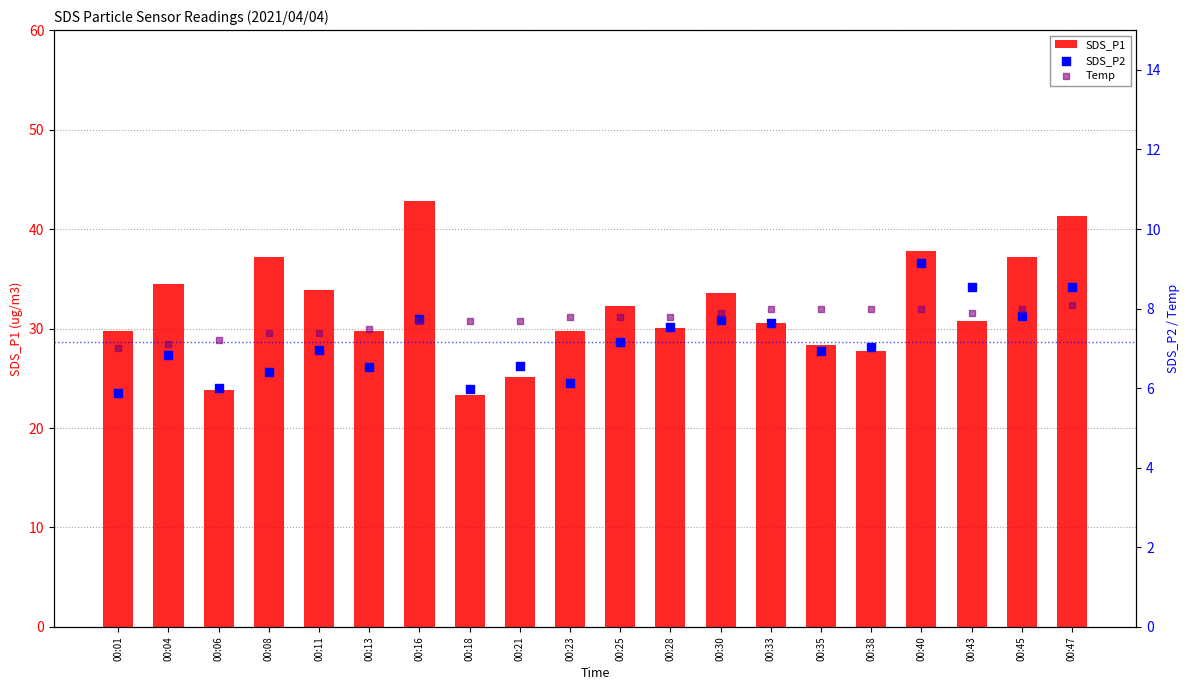

Which series has the widest spread of Y values?

SDS_P1